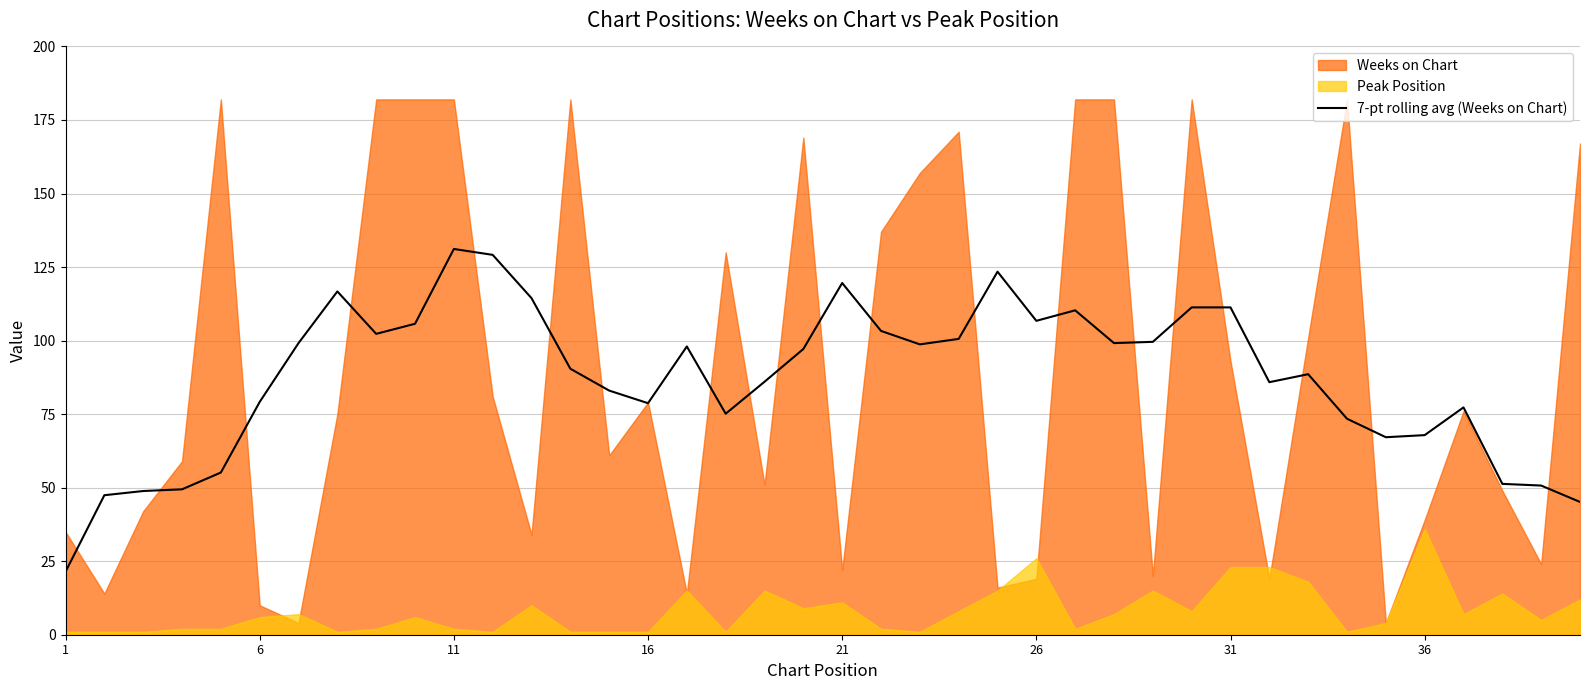

Reading left to right, list all the values displayed in this chart.

21.4	47.4	48.9	49.4	55.1	79.1	99.1	116.7	102.3	105.7	131.1	129.1	114.4	90.4	83.0	78.7	98.0	75.1	86.0	97.1	119.6	103.3	98.7	100.6	123.4	106.7	110.3	99.1	99.6	111.3	111.3	85.9	88.6	73.4	67.1	67.9	77.3	51.3	50.7	45.1